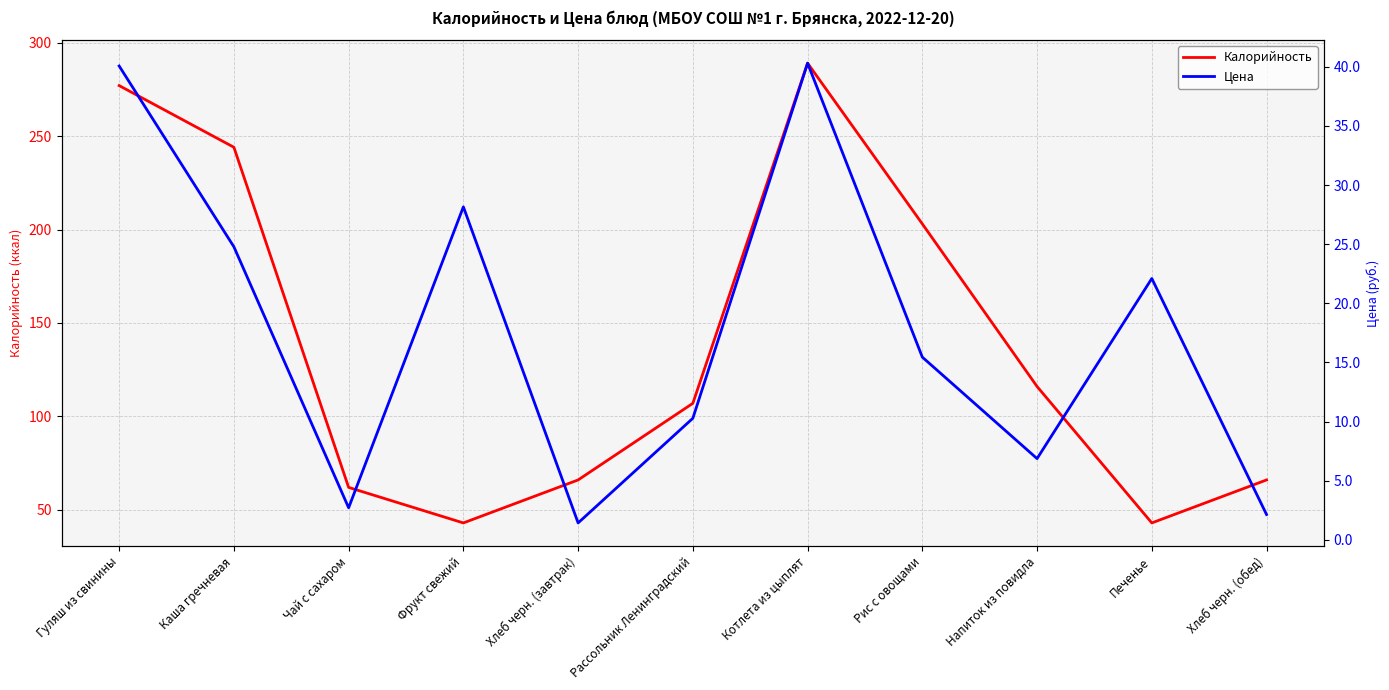

At Напиток из повидла, list the series in order from smallest to largest.

Цена, Калорийность